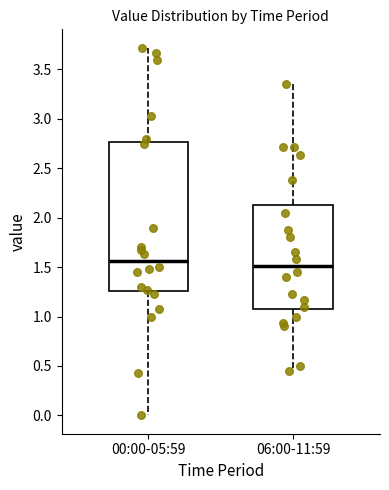

Reading left to right, read every box against the y-axis: the position of its median line, the range the box covers, and the ends of its whiskers. The values are not printed on the chart, so give them approximately, as read against the axis.

00:00-05:59: median 1.55, box 1.25 to 2.75, whiskers 0.00 to 3.70
06:00-11:59: median 1.50, box 1.10 to 2.15, whiskers 0.45 to 3.35